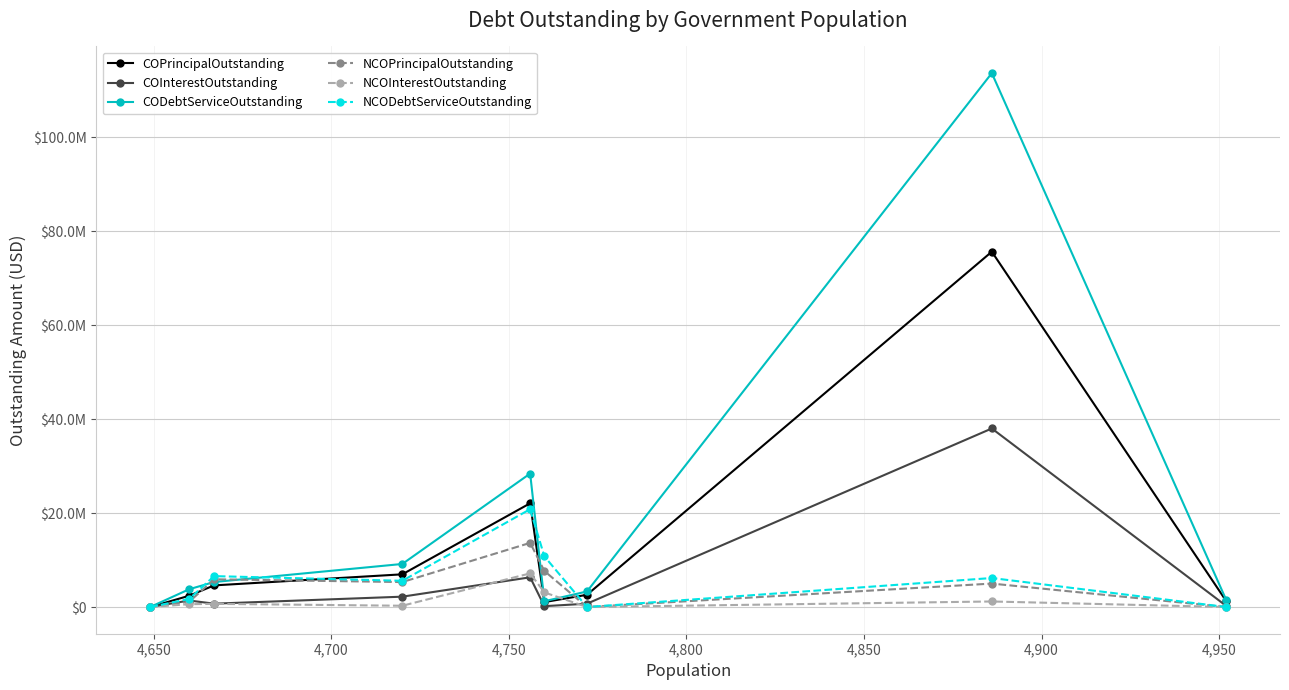

Is this an area chart (filled region under the line)?

No